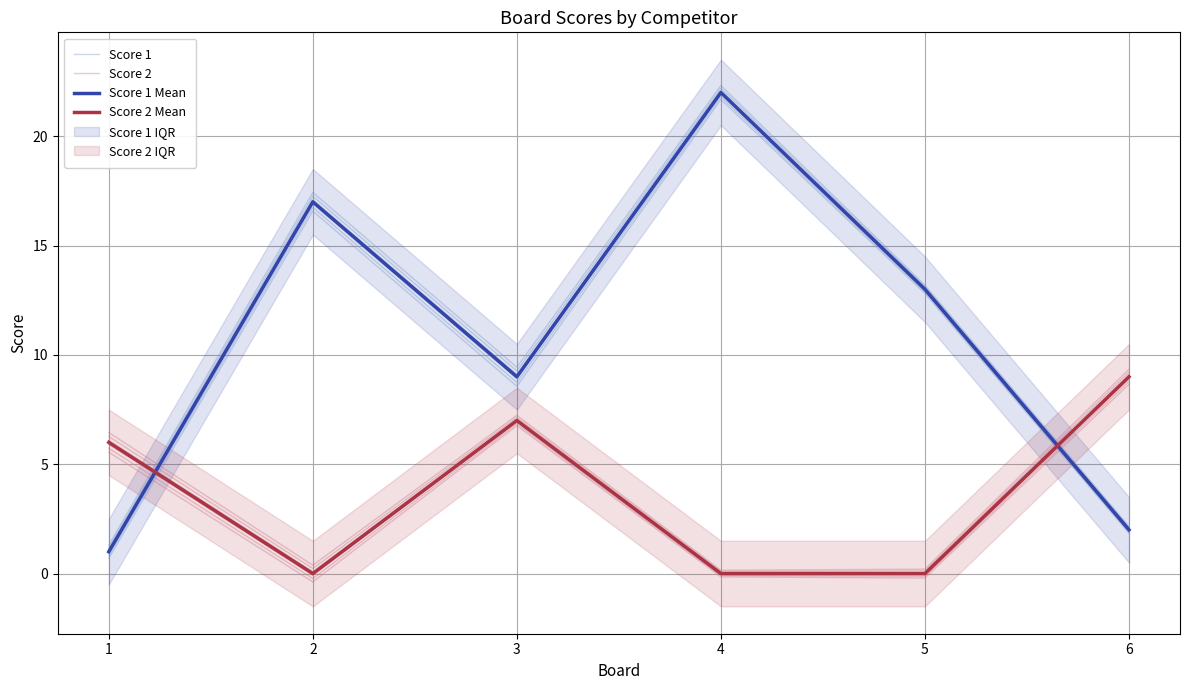

The value of Score 2 Mean at 5 is -4.0. True or false?

False